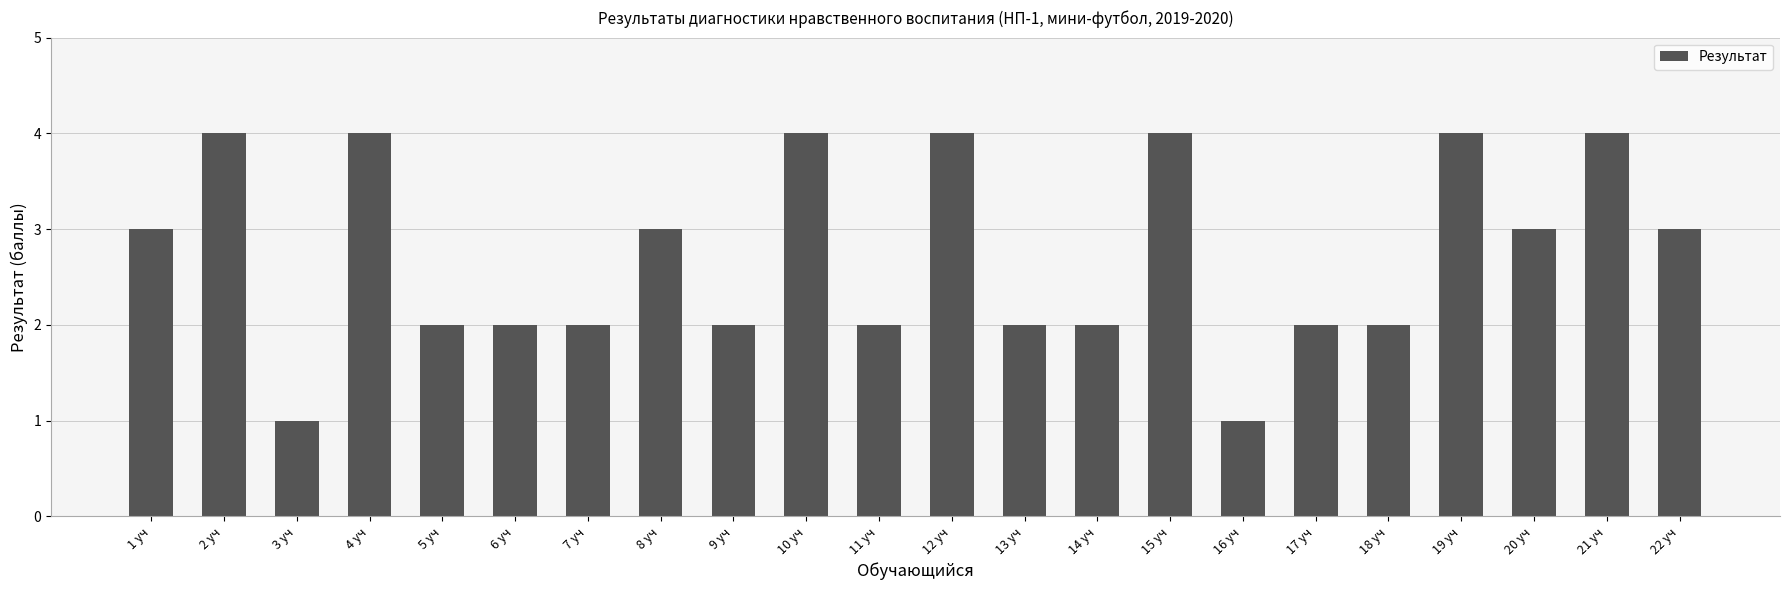

Reading right to left, what are all the values shown in this chart?

3	4	3	4	2	2	1	4	2	2	4	2	4	2	3	2	2	2	4	1	4	3